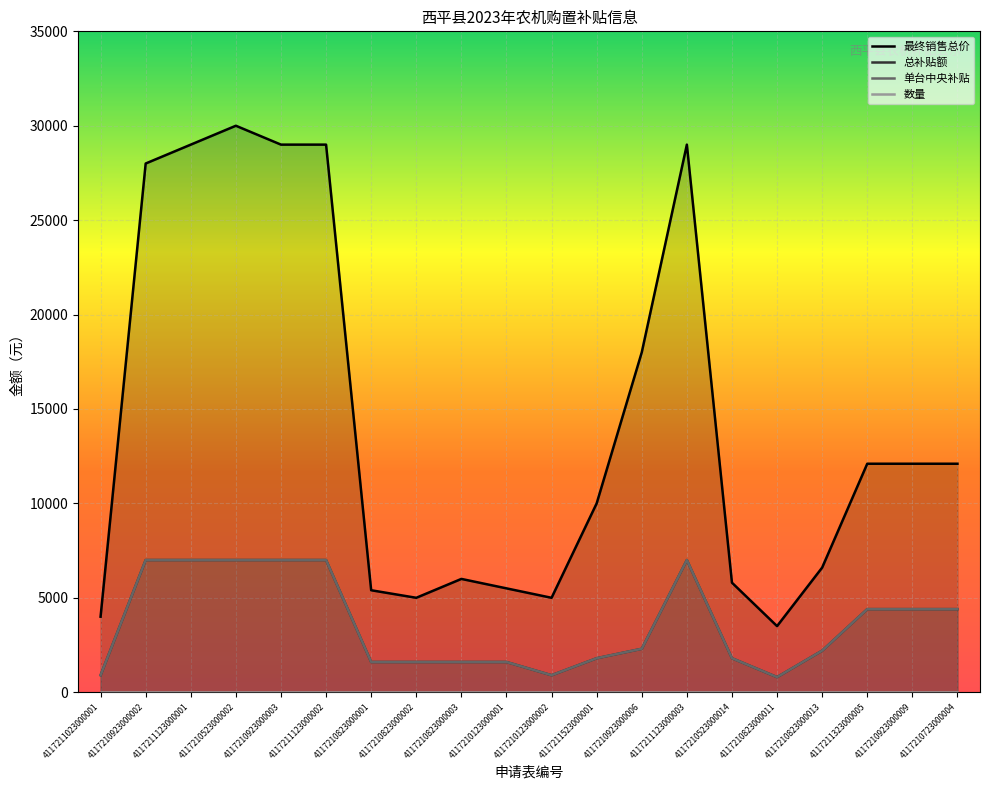

How many data points does each series have?

20